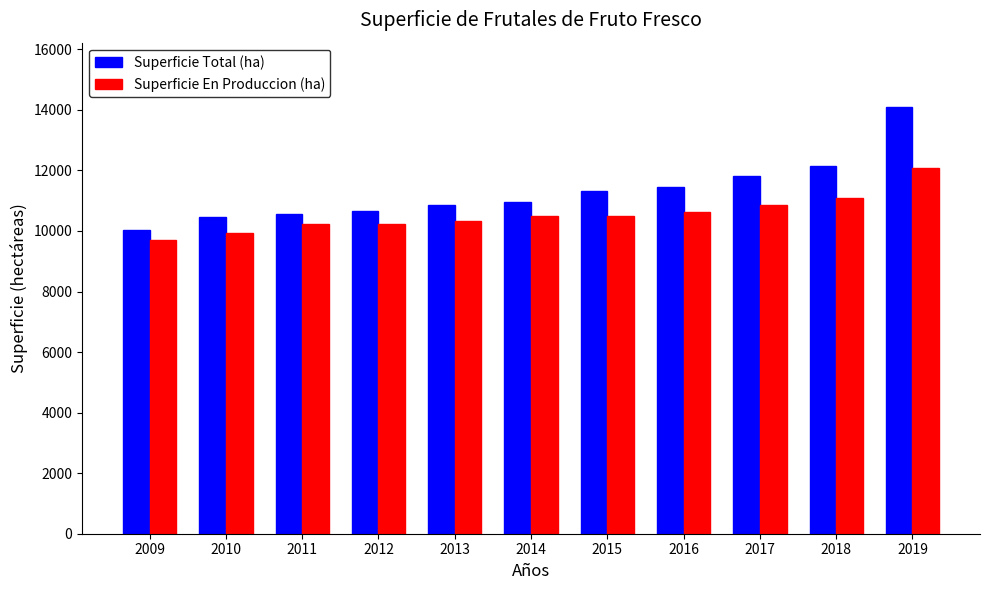

Are the bars horizontal?

No